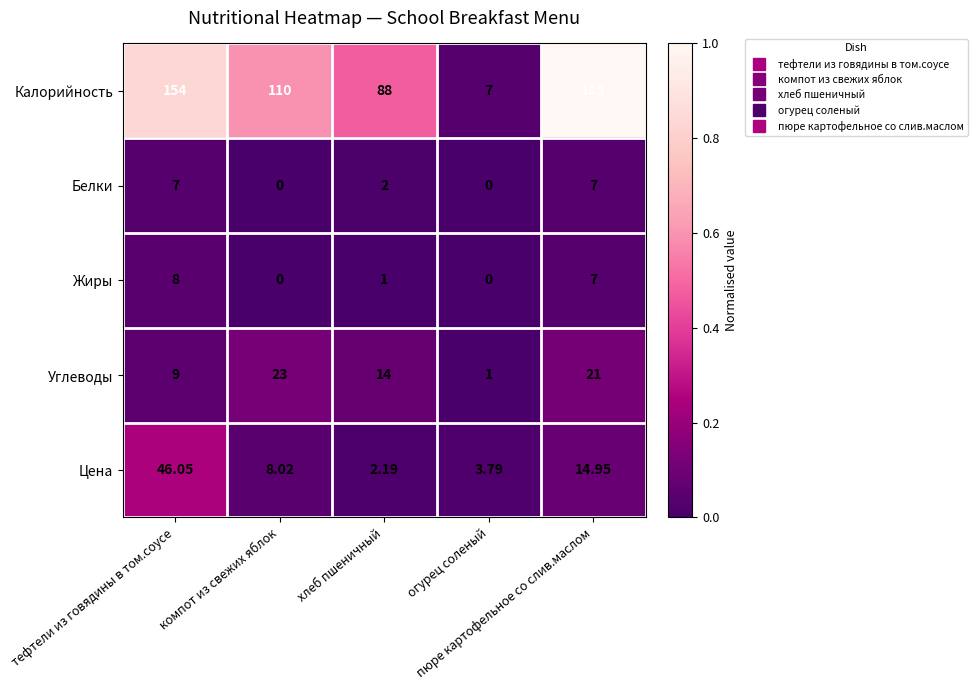

Which series has the largest total across all categories?

Калорийность